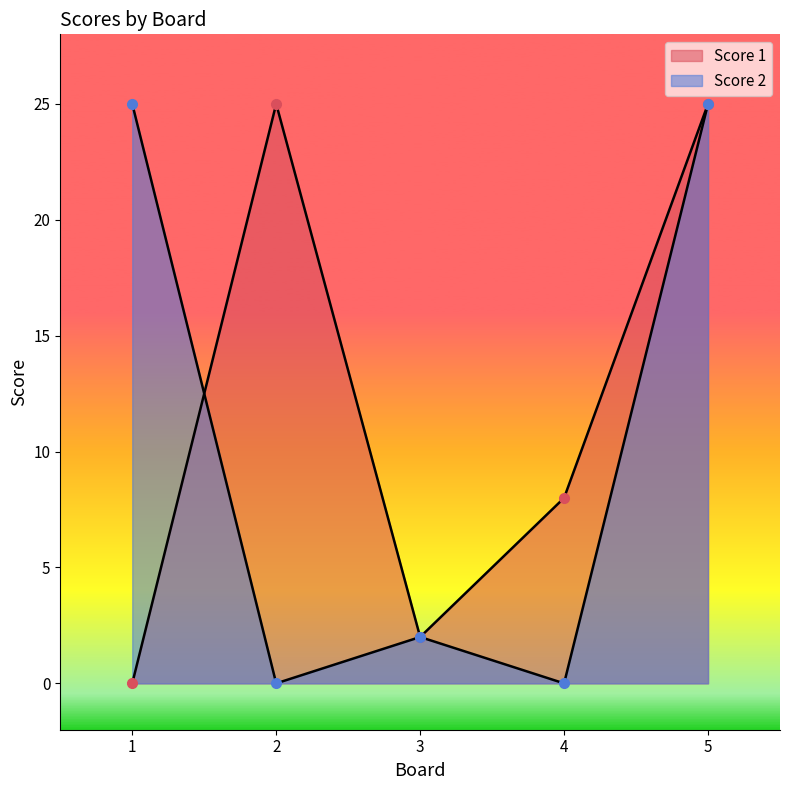

What is the difference between the highest and lowest values at 1?

25